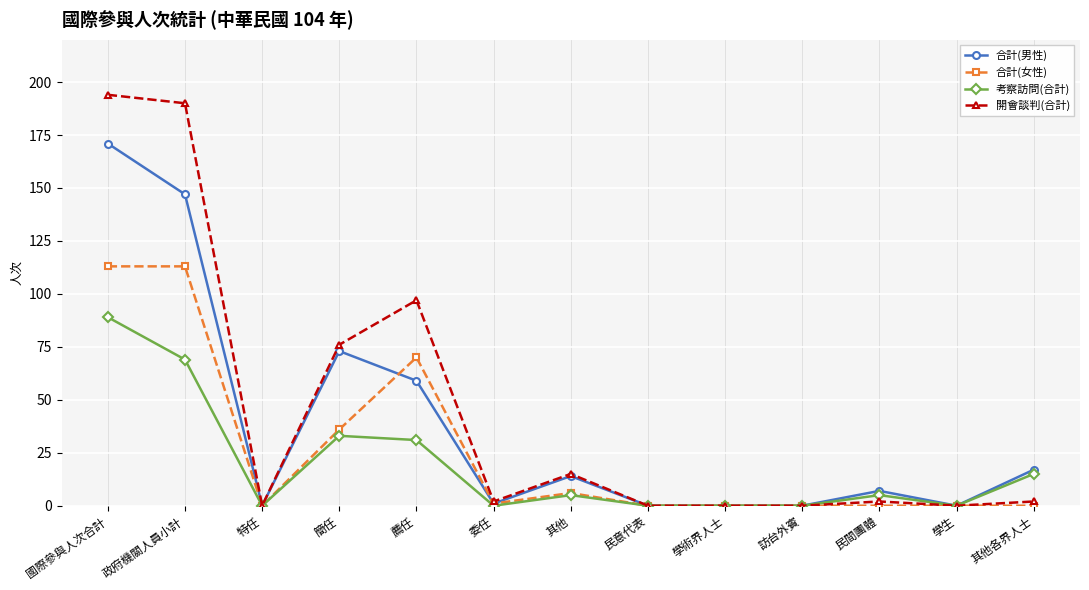

What is the difference between the maximum and minimum values in the 考察訪問(合計) series?

89